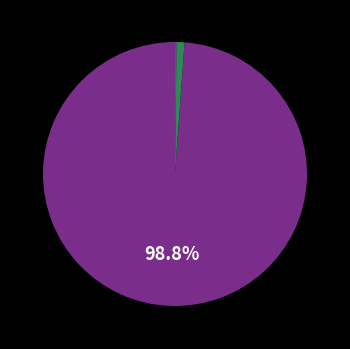

Is there any slice that represents more than half of the pie?

Yes